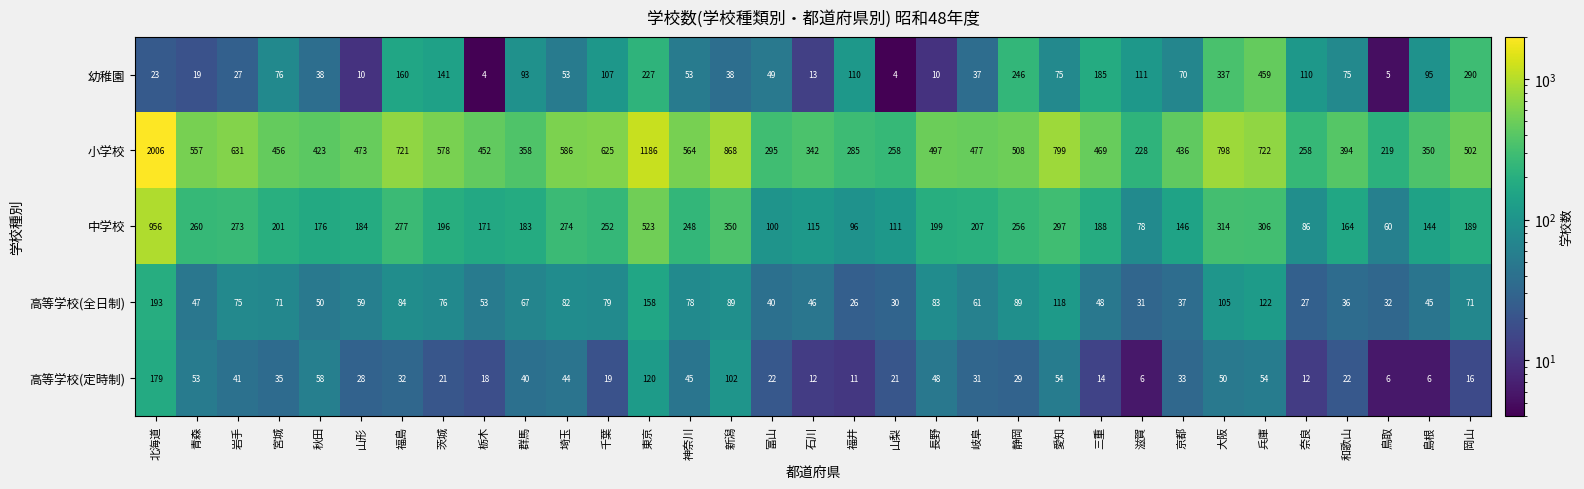

Count the number of categories in the chart.

33